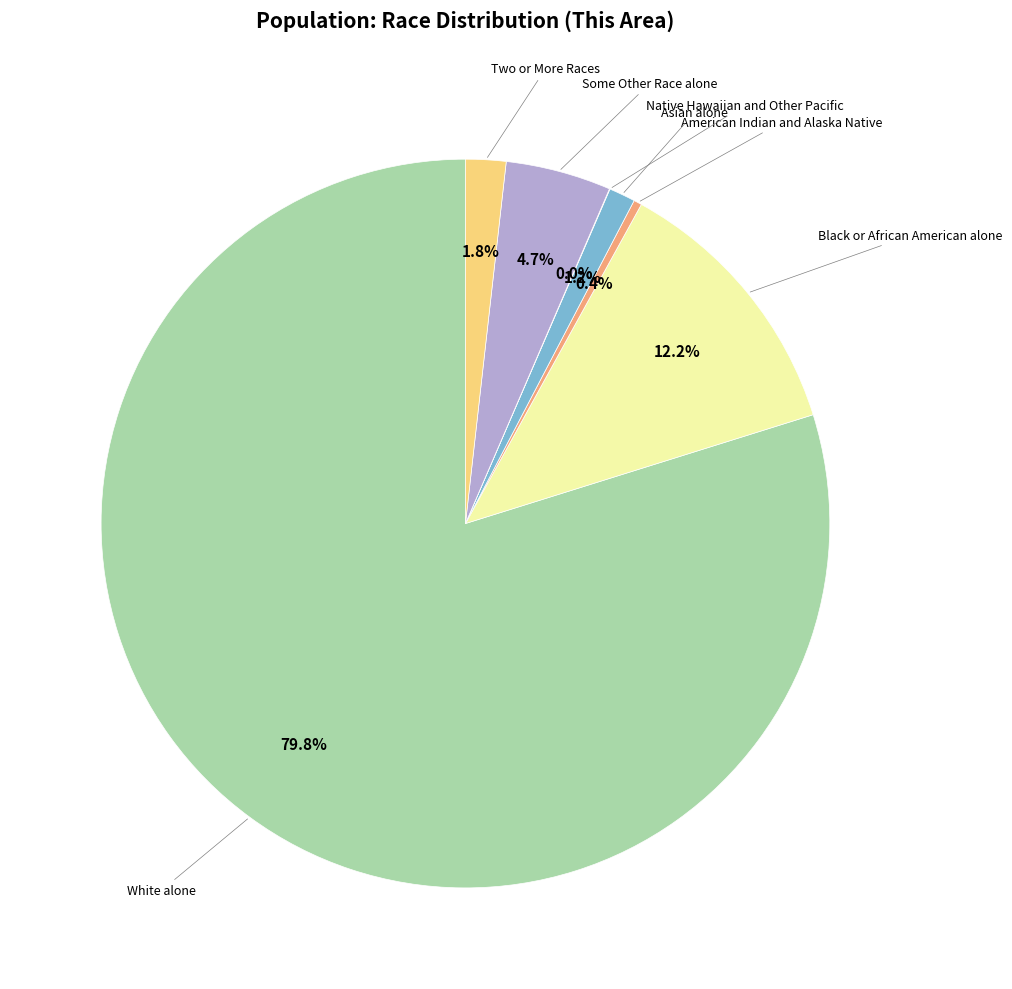

How many slices are in this pie chart?

7